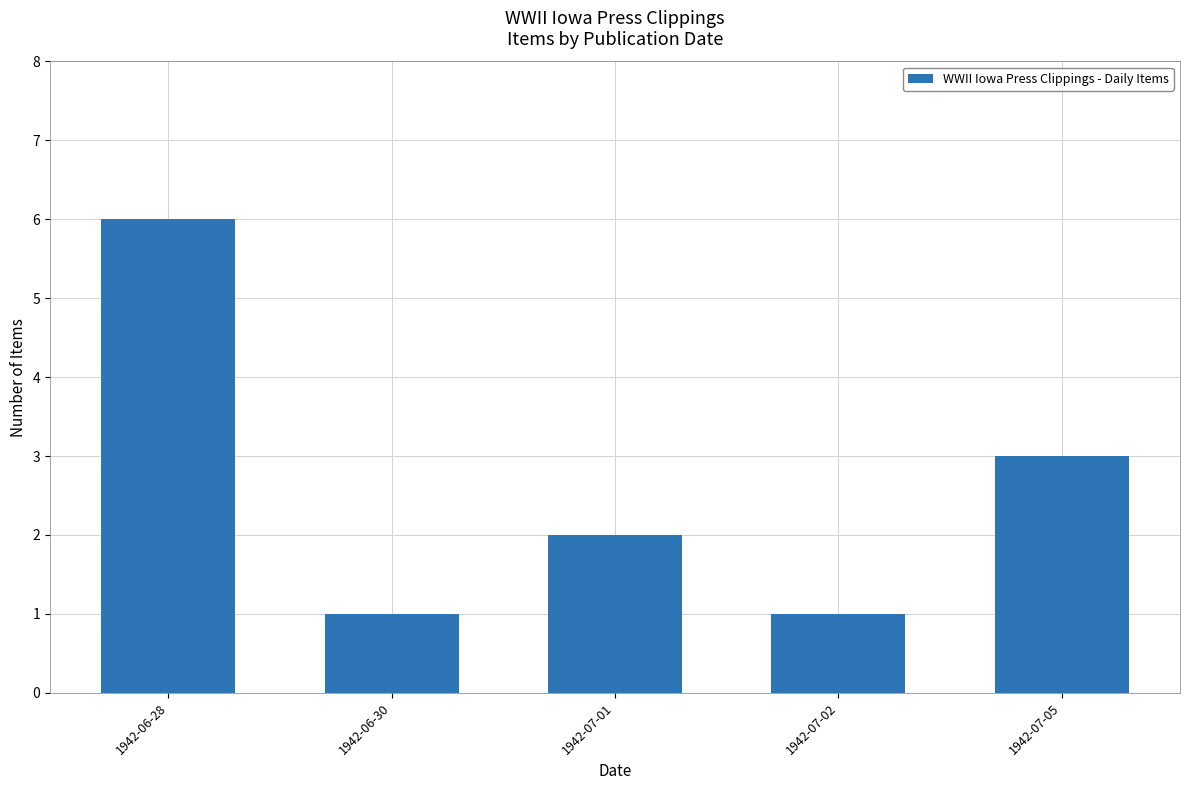

Which has a higher value, 1942-06-28 or 1942-07-05?

1942-06-28